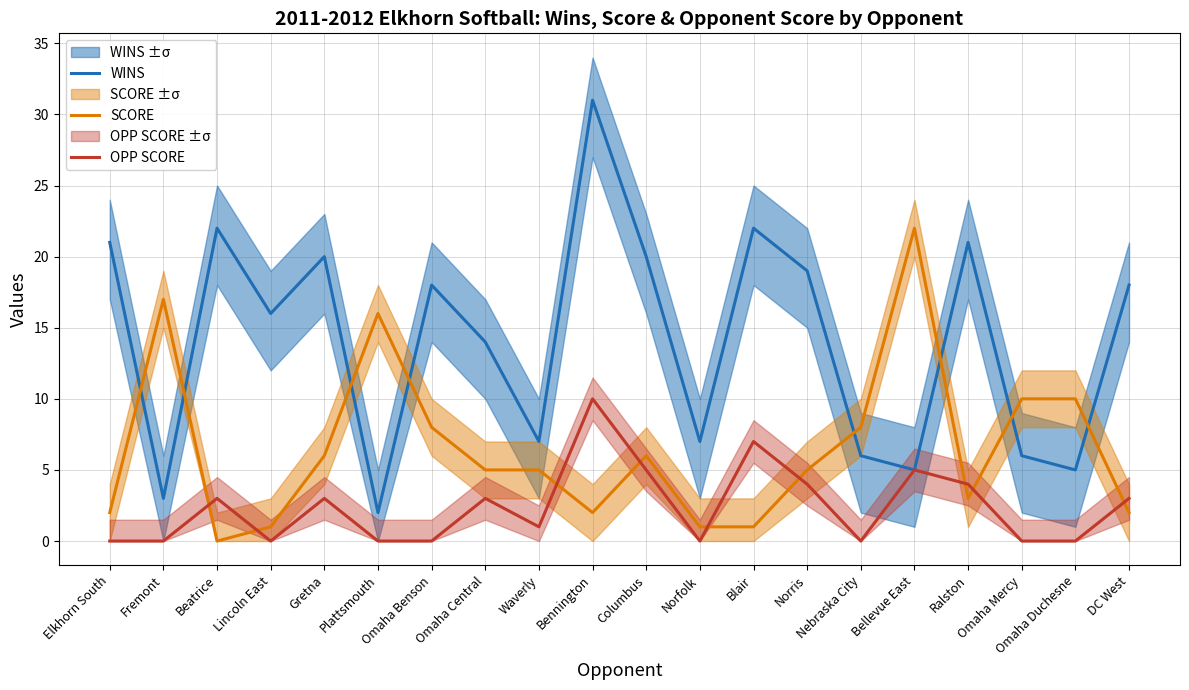

What is the sum of the OPP SCORE values at Waverly and Norris?

5